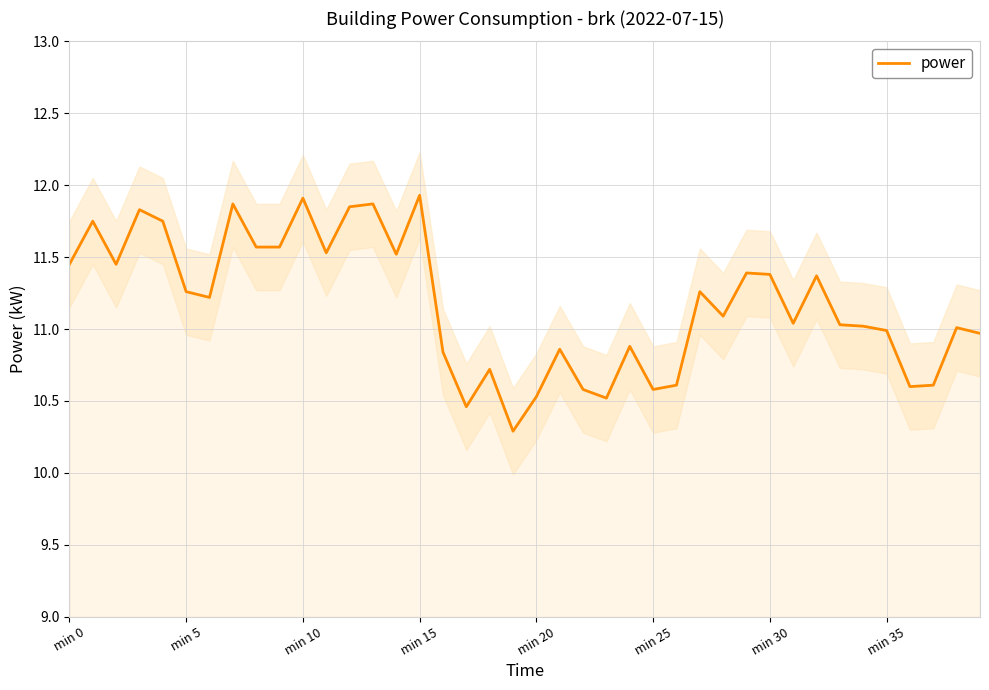

The value of power at min 15 is 11.9. True or false?

True